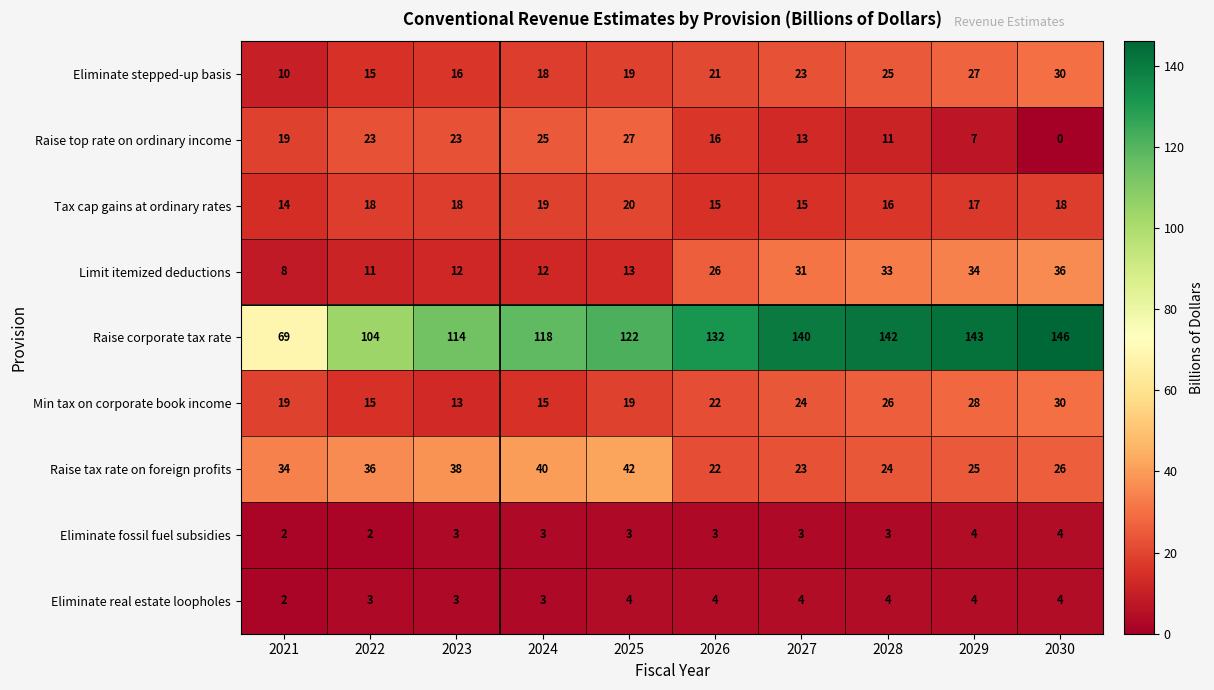

Which label corresponds to the smallest value in the chart?

2030